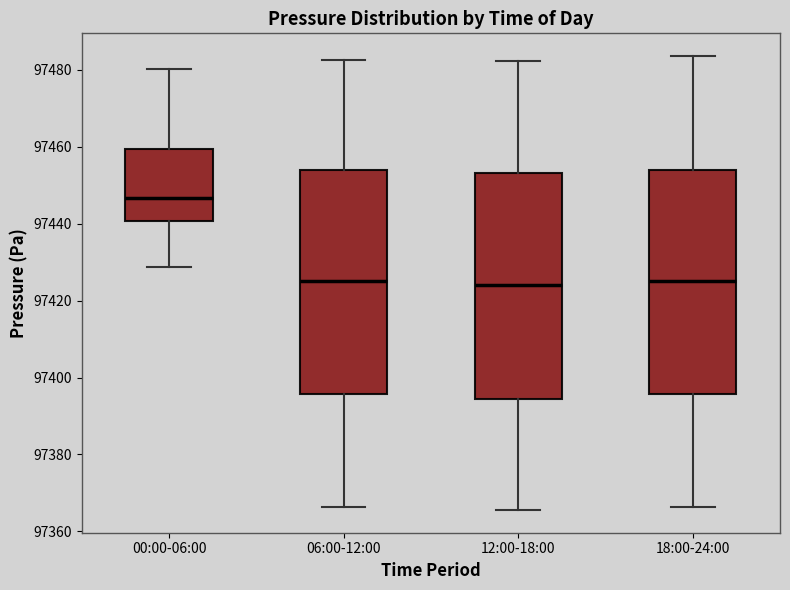

Where is the upper edge of the box for 18:00-24:00 on the y-axis? The values are not printed on the chart, so give them approximately, as read against the axis.

97454